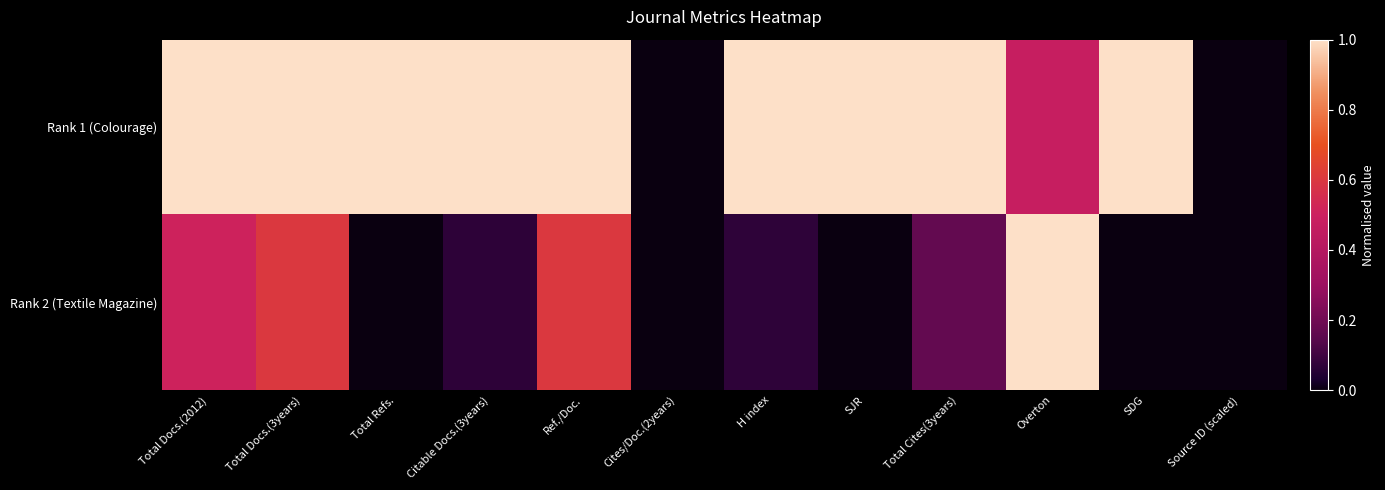

How many data points does each series have?

12